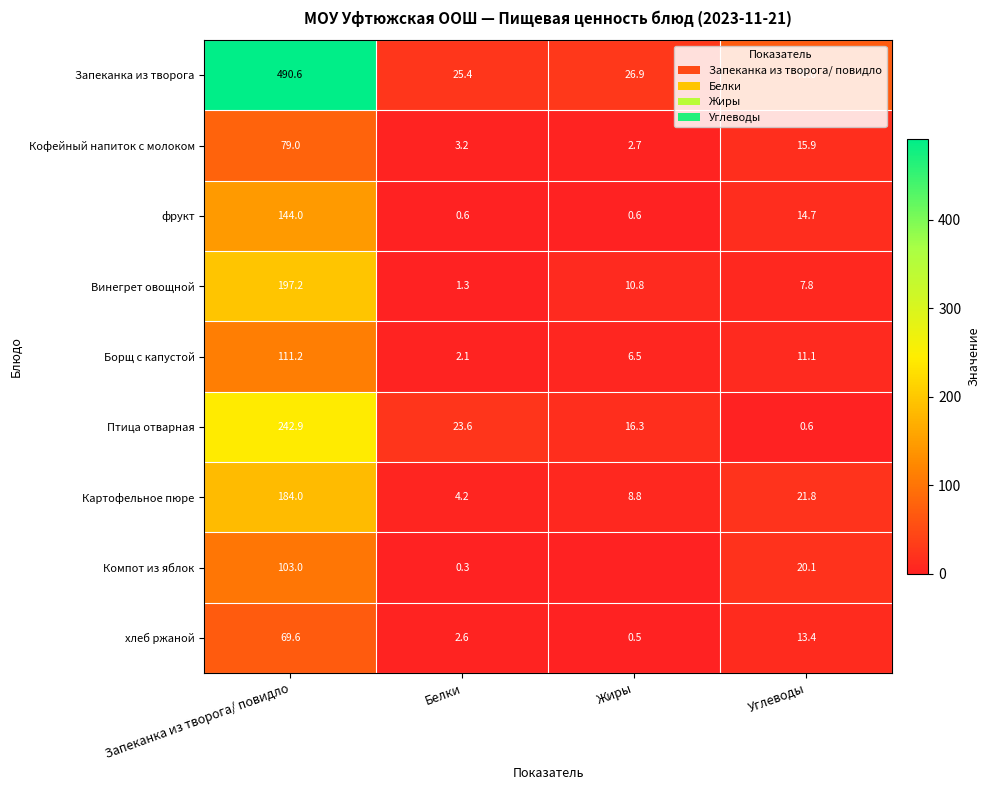

The Картофельное пюре series shows 8.2 at Углеводы. True or false?

False